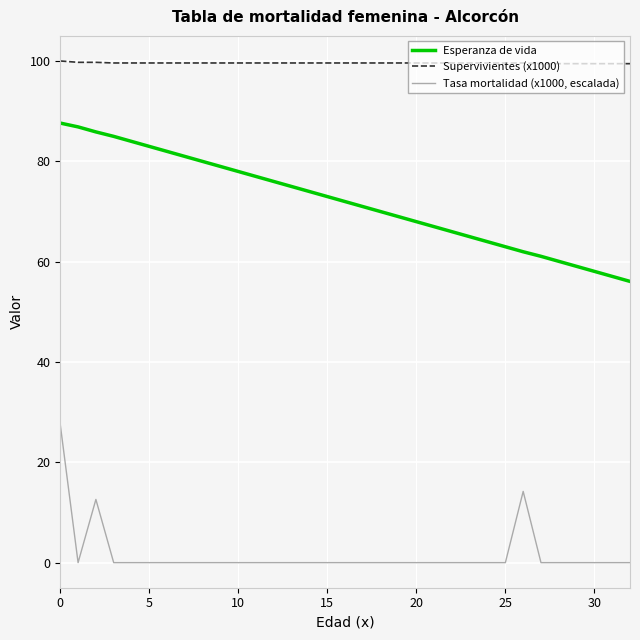

What is the maximum value shown in the chart?

100.0